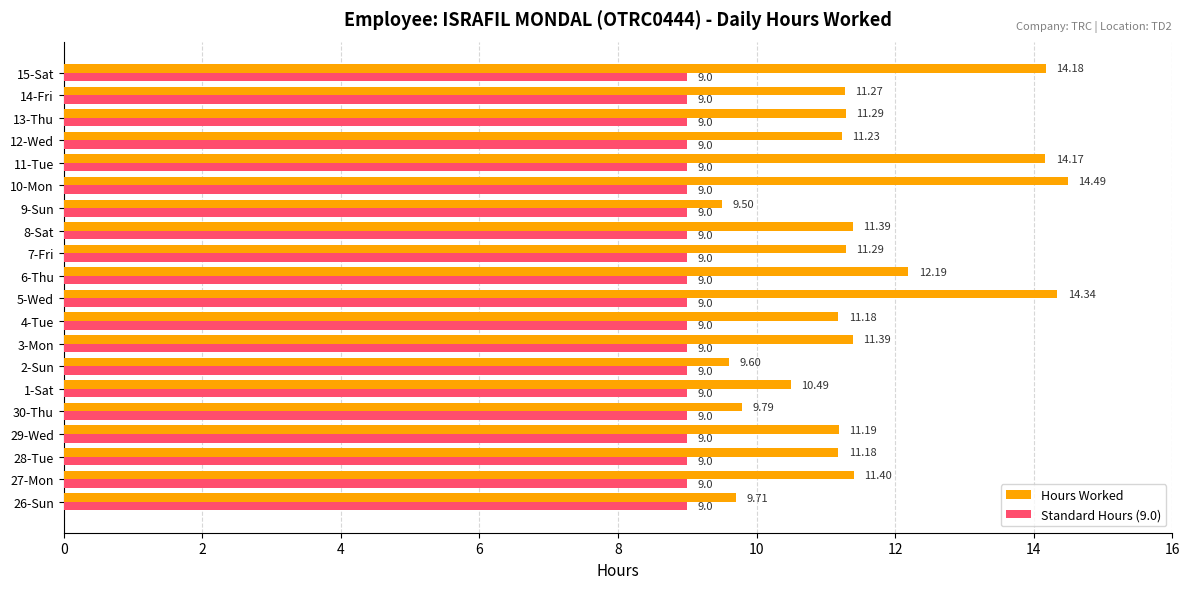

What is the average value of the Hours Worked series?

11.6